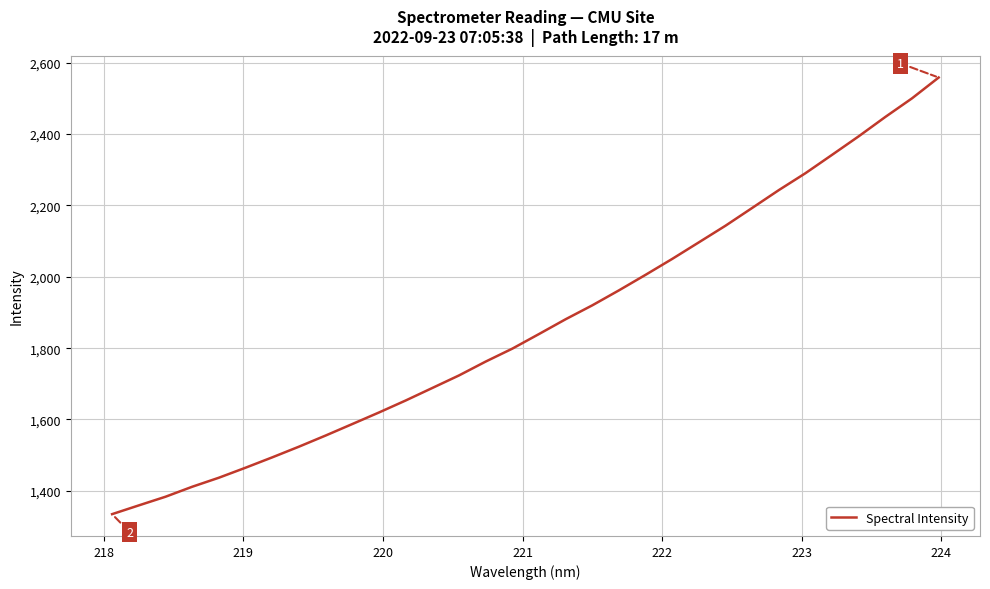

What is the greatest value displayed?

2558.7